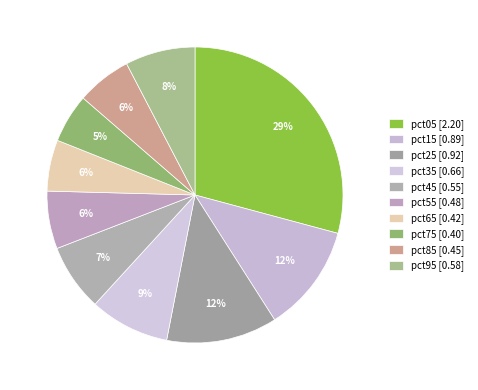

What percentage is NOT represented by pct85?

94.0%